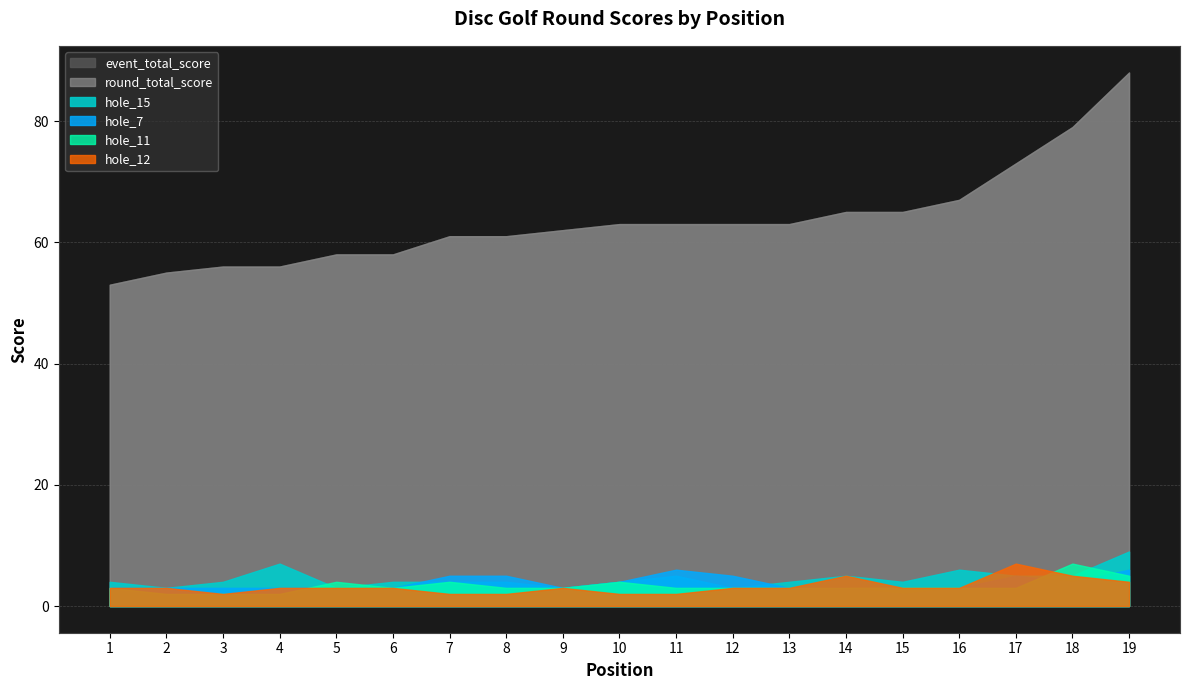

How many lines are shown in the chart?

6